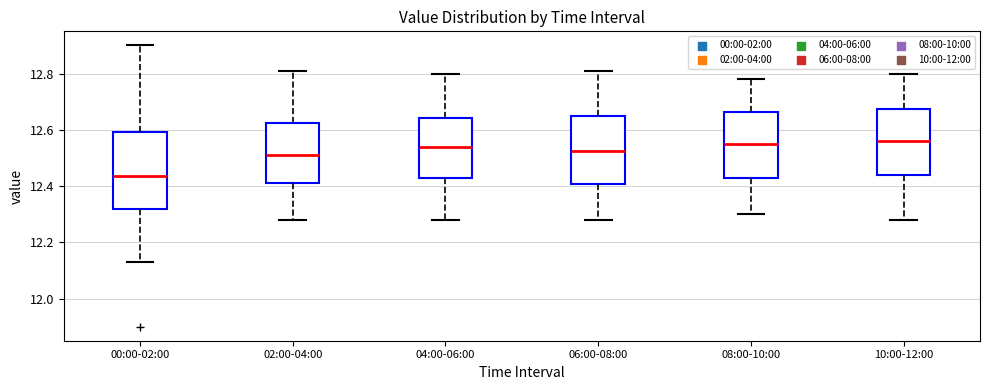

Where does the lower whisker of the box for 08:00-10:00 end on the y-axis? The values are not printed on the chart, so give them approximately, as read against the axis.

12.30